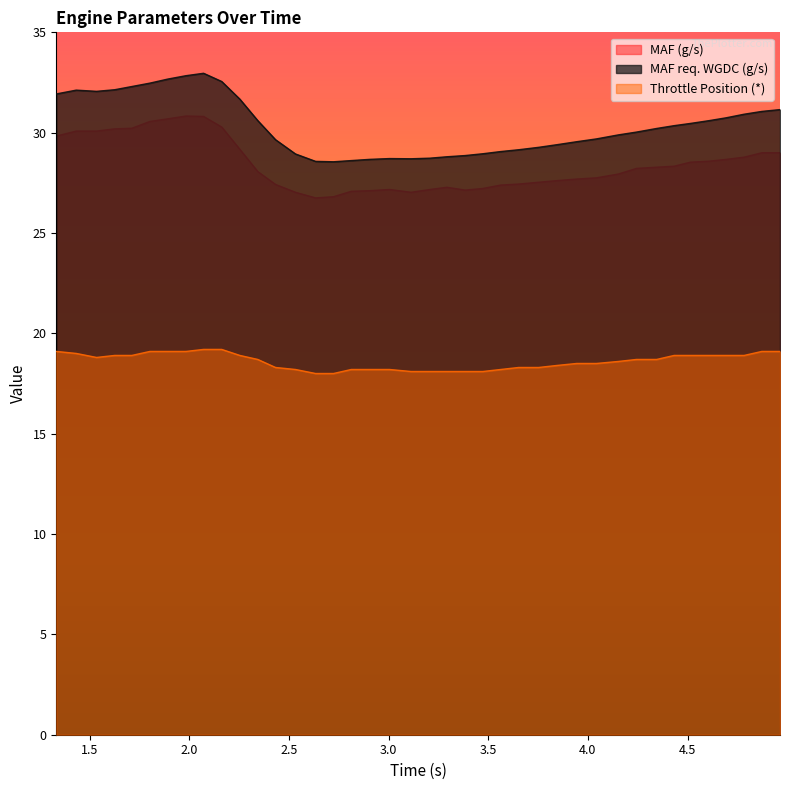

True or false: Throttle Position (*) has more than 0 points higher than both neighbors.

False